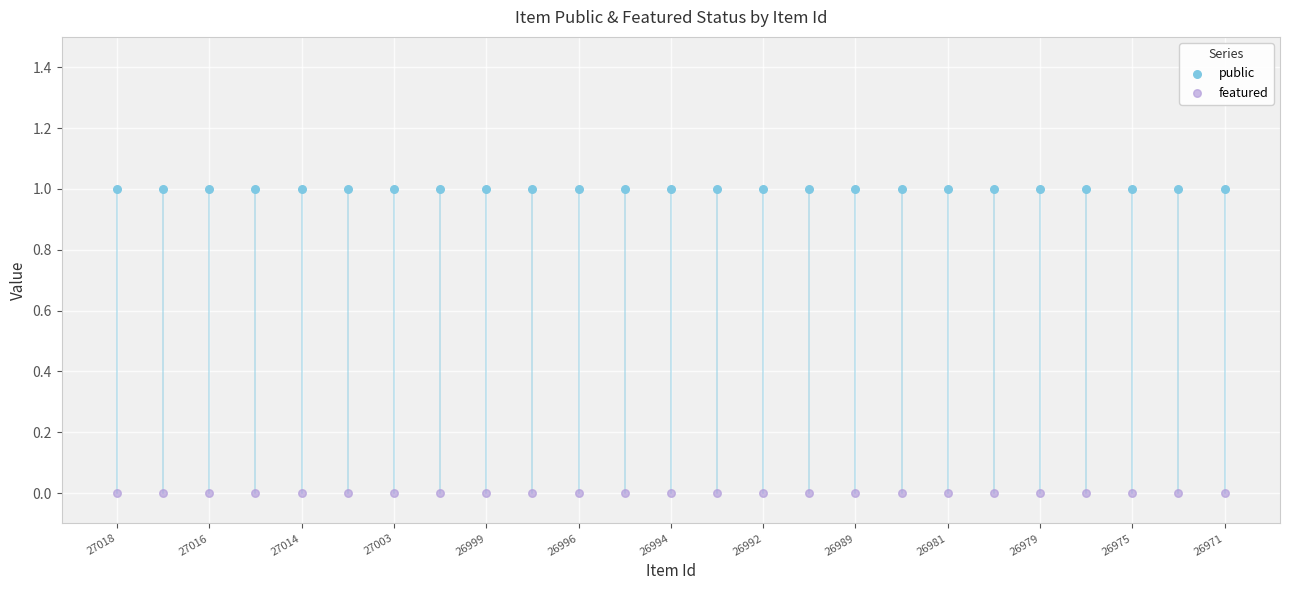

Which series reaches the maximum Y coordinate?

public